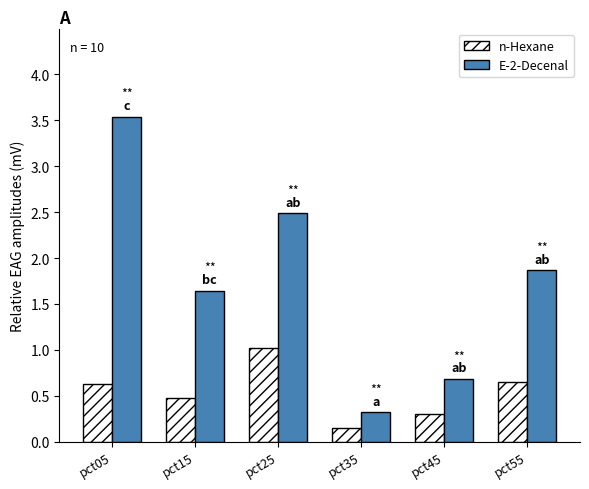

True or false: n-Hexane has a value of 0.3 at pct15.

False